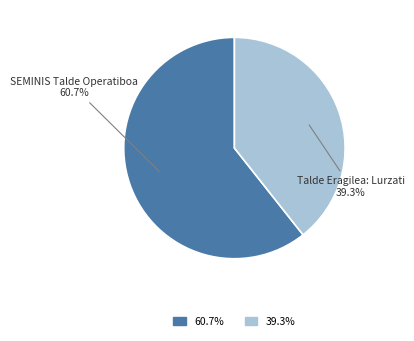

How many slices are in this pie chart?

2